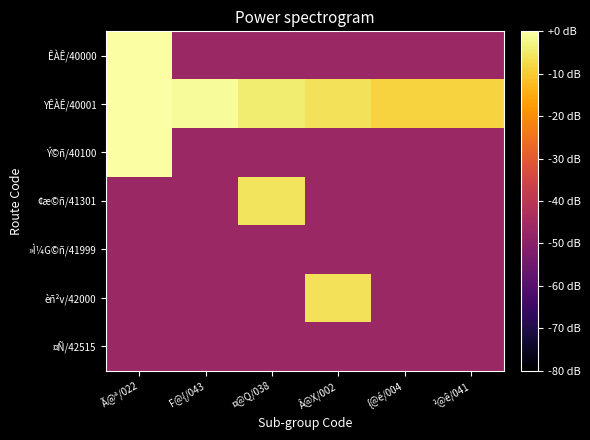

Which series has the largest total across all categories?

YÊÀÊ/40001